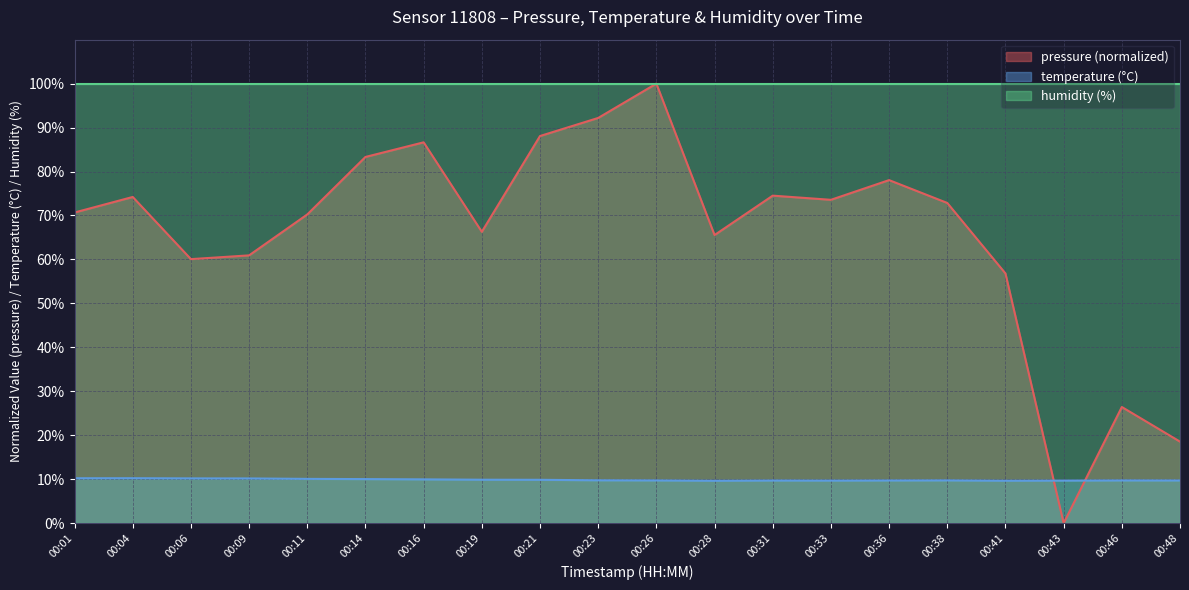

What is the total value across all series at 00:01?

180.9